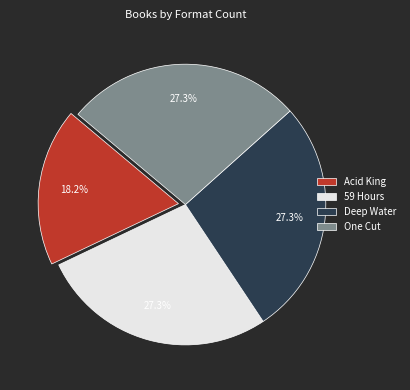

Between Acid King and 59 Hours, which is larger?

59 Hours